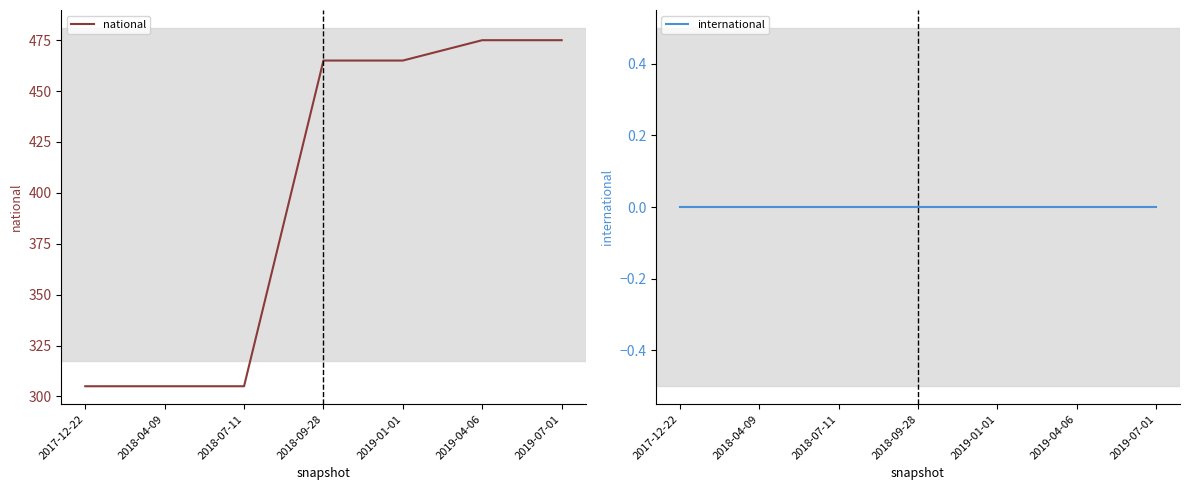

Does the chart have visible grid lines?

No